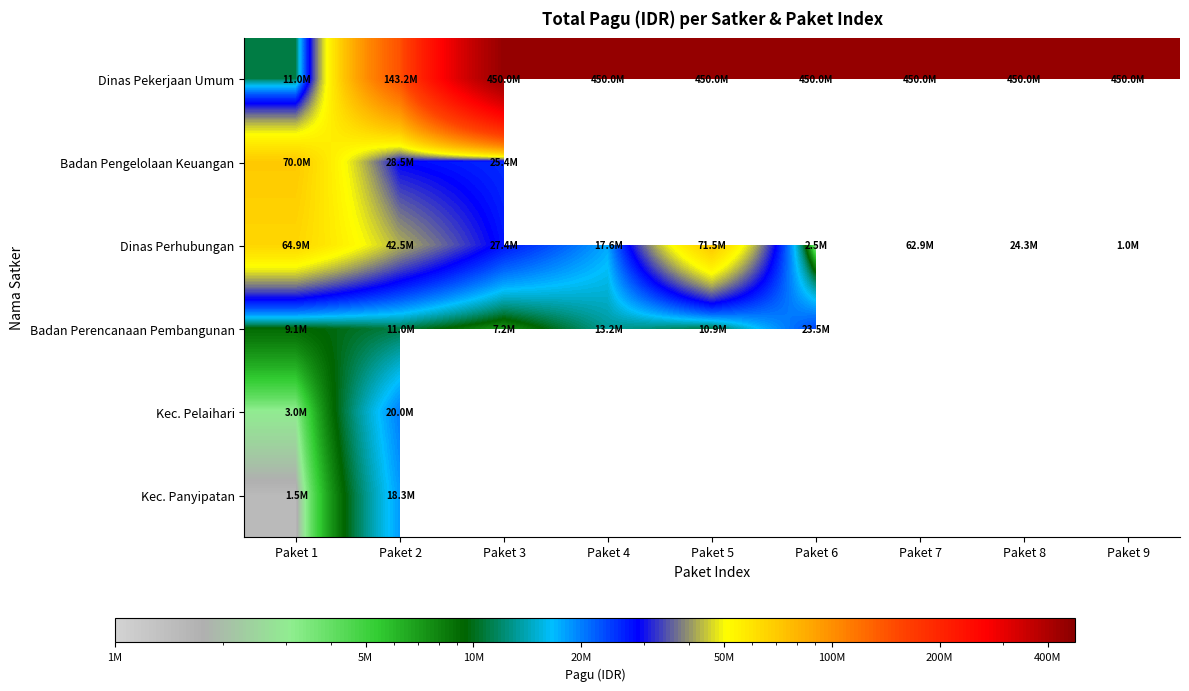

List the series in order of their overall mean, highest first.

Dinas Pekerjaan Umum, Badan Pengelolaan Keuangan, Dinas Perhubungan, Badan Perencanaan Pembangunan, Kec. Pelaihari, Kec. Panyipatan